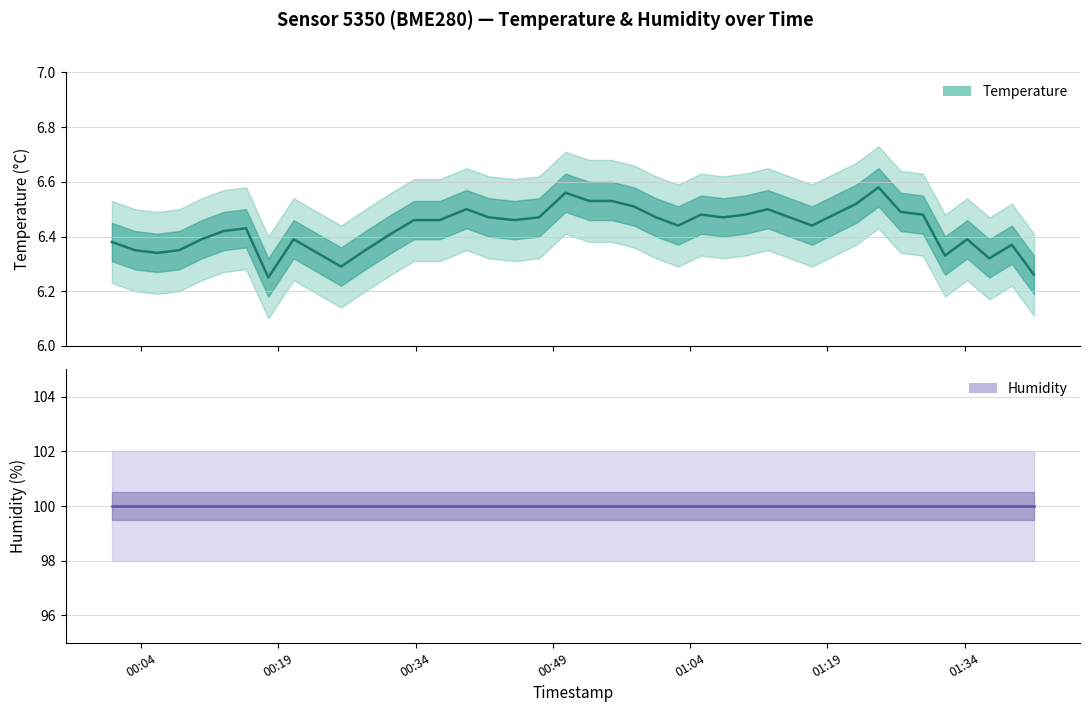

Does the chart display data point markers on the line(s)?

No